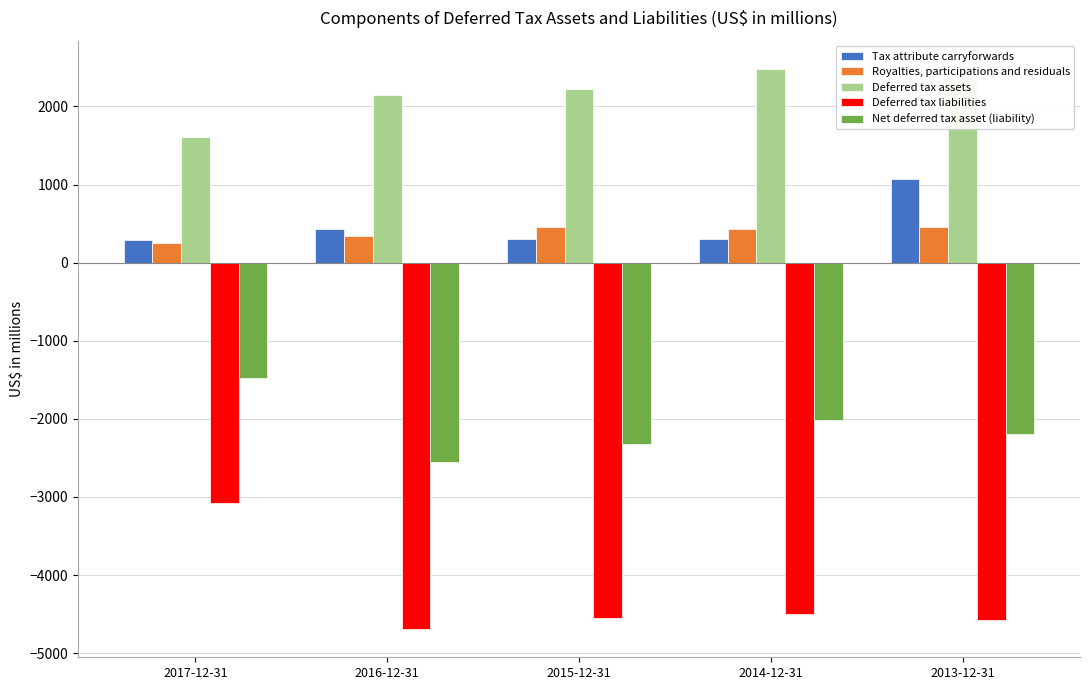

What are all the series names shown in the legend?

Tax attribute carryforwards, Royalties, participations and residuals, Deferred tax assets, Deferred tax liabilities, Net deferred tax asset (liability)